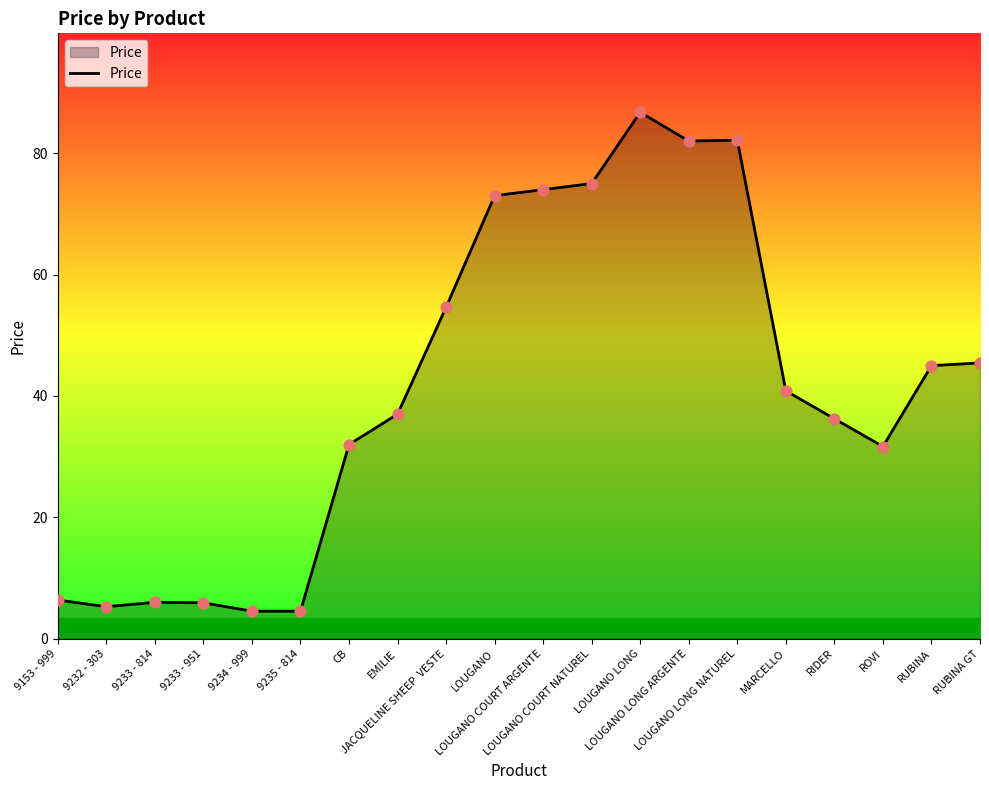

What is the ratio of the value at RUBINA GT to the value at 9232 - 303?

8.6